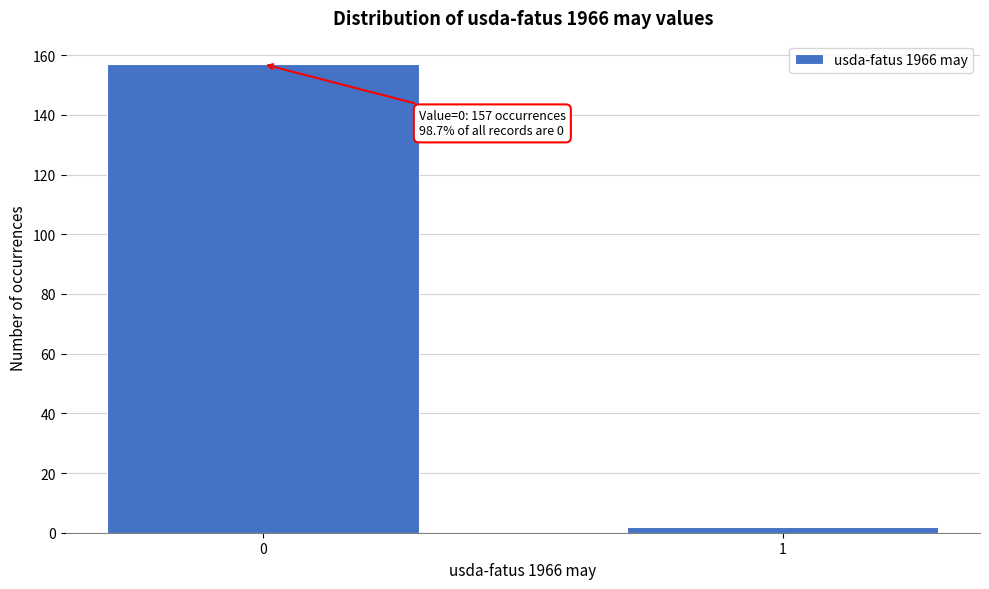

Reading right to left, transcribe all the data shown in this chart.

1=2	0=157